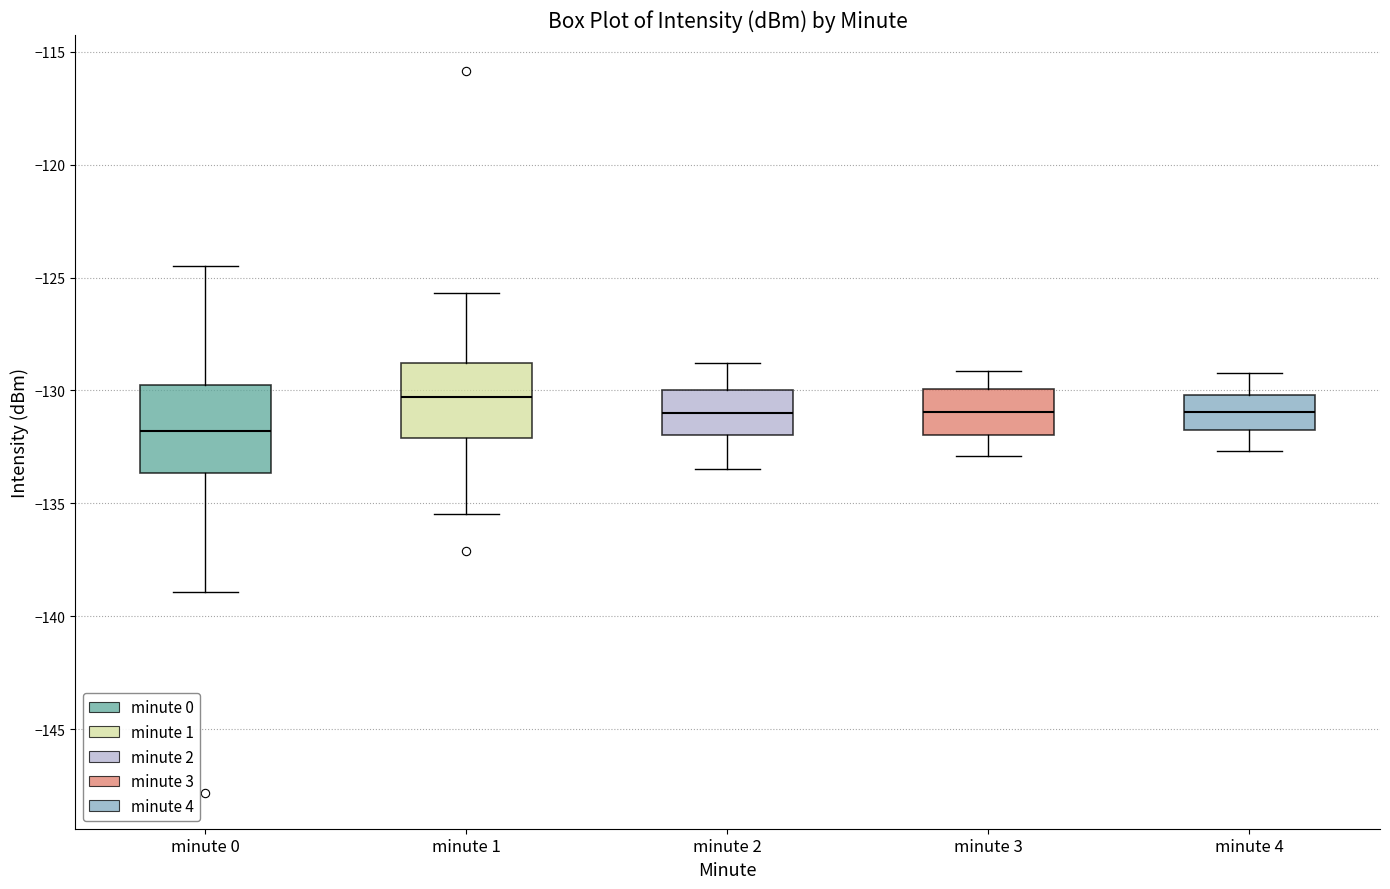

Reading left to right, transcribe this box plot: for each box, give where its median line is, the range the box spans, and where its two whiskers end, as read against the y-axis. The values are not printed on the chart, so give them approximately, as read against the axis.

minute 0: median -132.0, box -133.5 to -129.5, whiskers -139.0 to -124.5
minute 1: median -130.5, box -132.0 to -129.0, whiskers -135.5 to -125.5
minute 2: median -131.0, box -132.0 to -130.0, whiskers -133.5 to -129.0
minute 3: median -131.0, box -132.0 to -130.0, whiskers -133.0 to -129.0
minute 4: median -131.0, box -132.0 to -130.0, whiskers -132.5 to -129.0